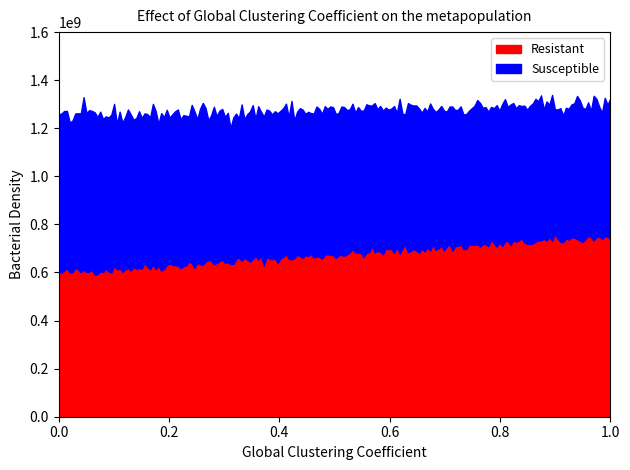

Which has a higher value, 1 or 0?

1